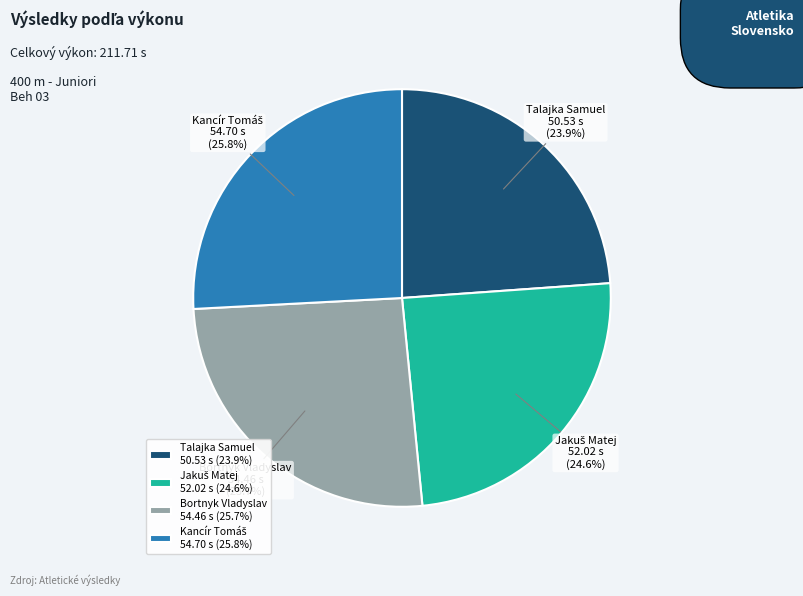

Is there a majority slice in this chart?

No